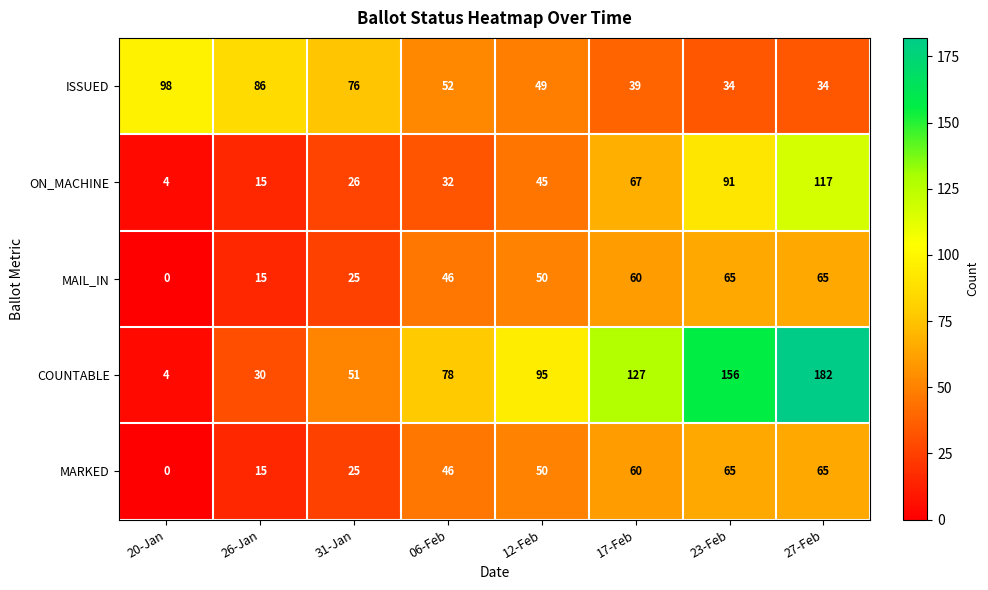

Count the number of data series in this chart.

5